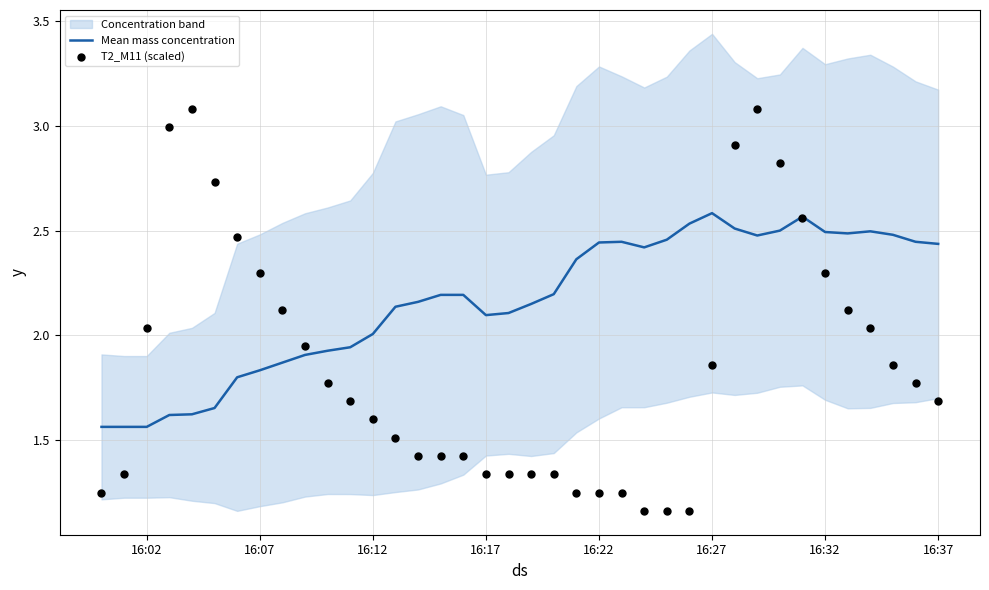

At how many categories does at least one series exceed 2?

33